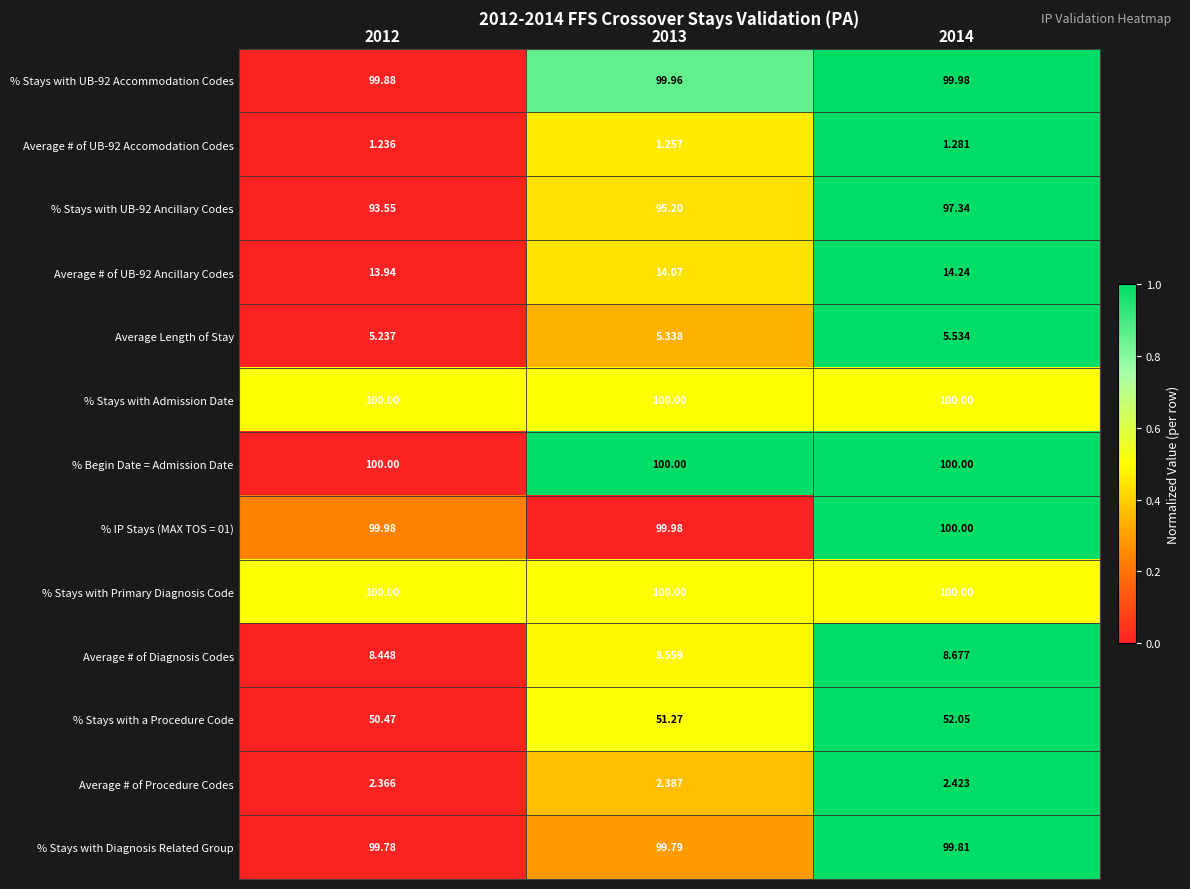

Is the value of % Stays with a Procedure Code at 2013 greater than the value of Average Length of Stay at 2012?

Yes